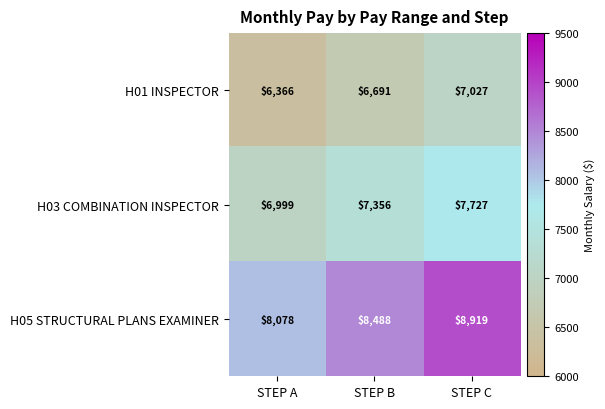

At which label is H05 STRUCTURAL PLANS EXAMINER closest to 8498?

STEP B